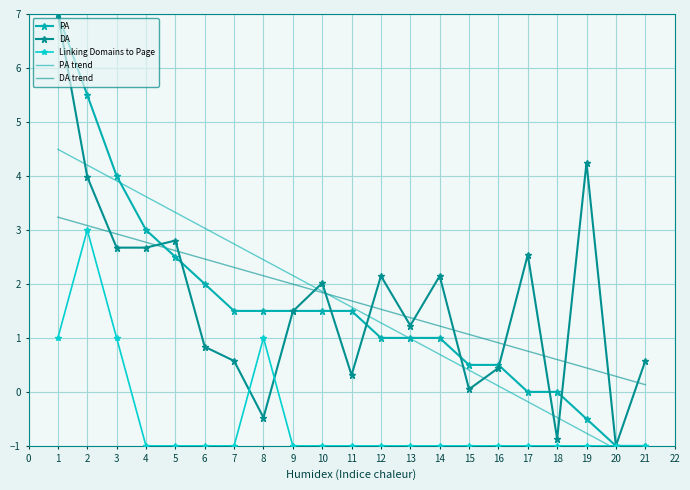

How many lines are shown in the chart?

5